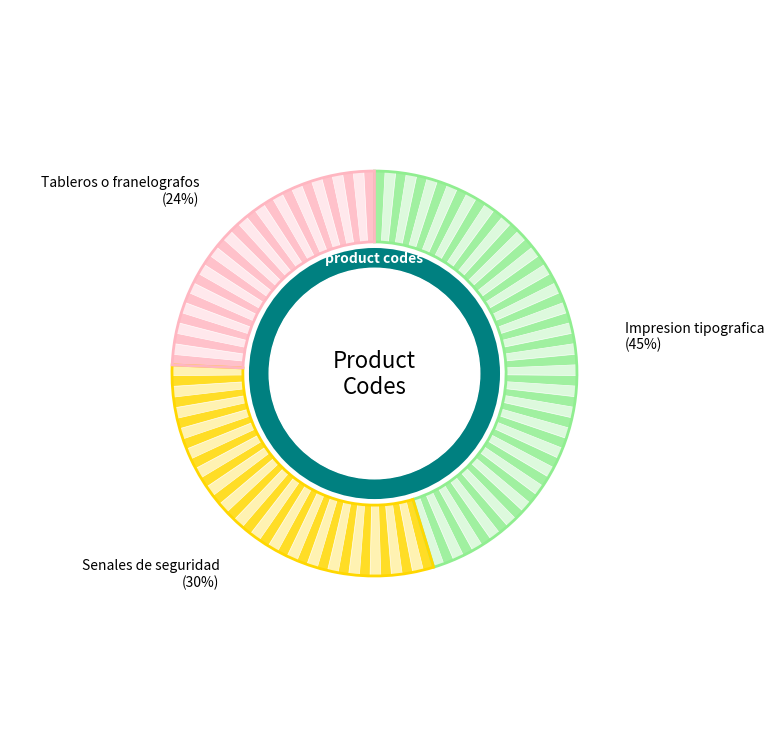

The Senales de seguridad slice represents 30% of the pie. True or false?

True